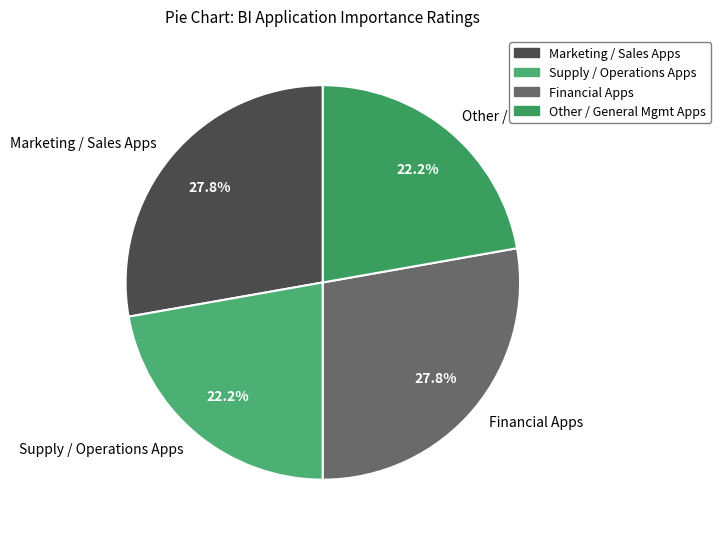

To the nearest percent, what percentage of the pie is Financial Apps?

28%